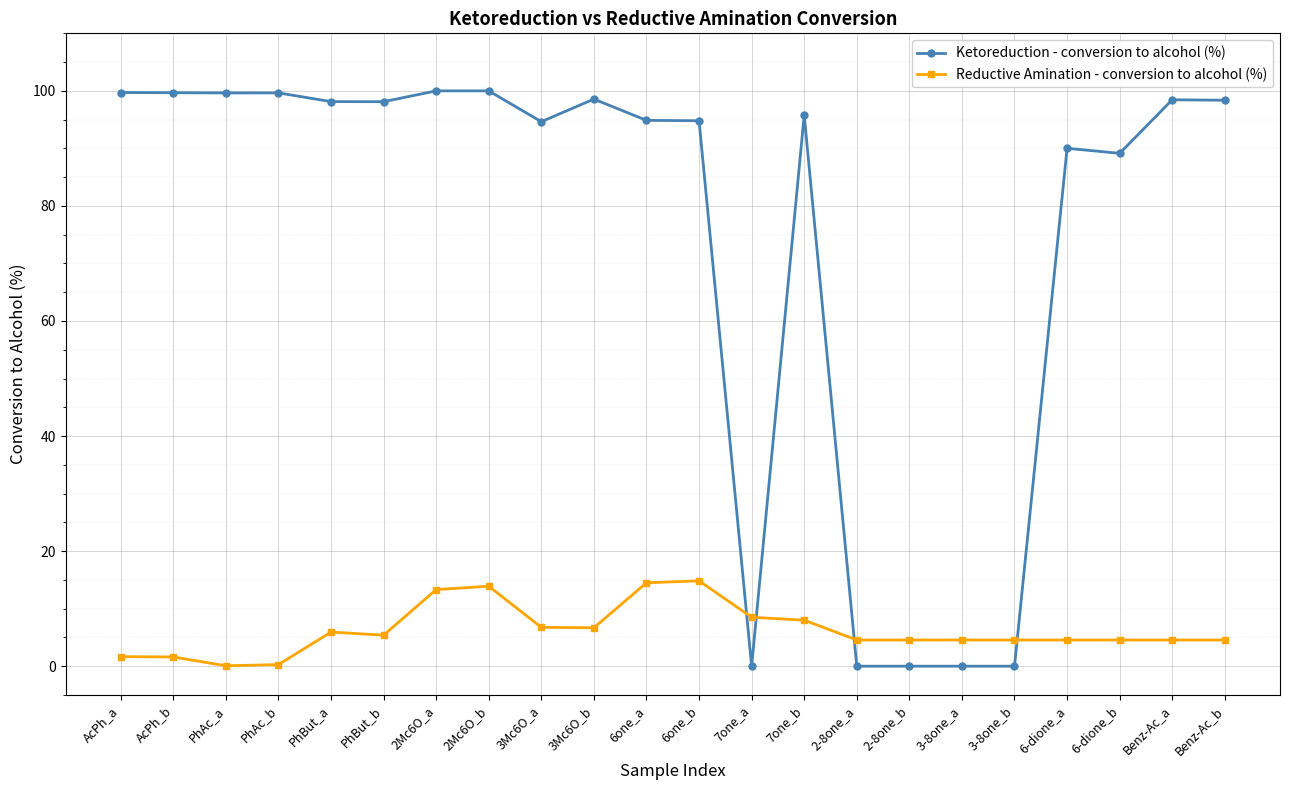

What is the label of the 5th point from the right?

3-8one_b